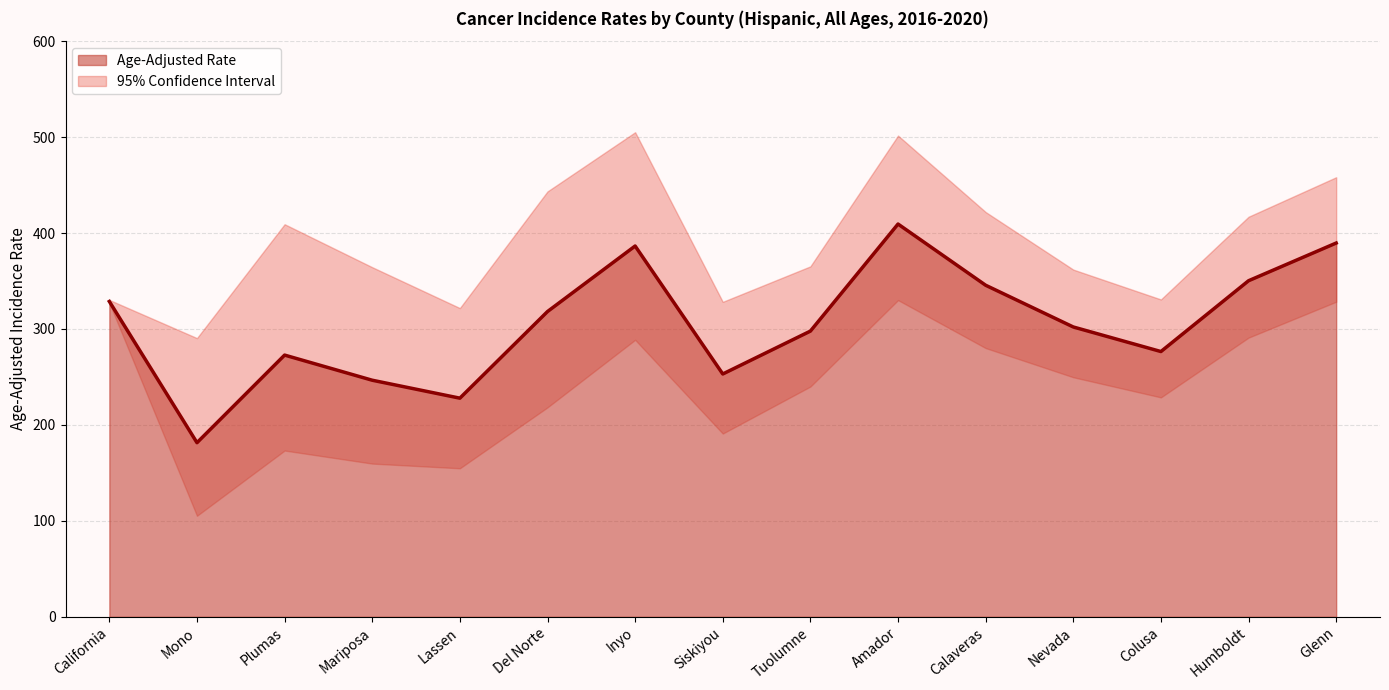

How many lines are shown in the chart?

3